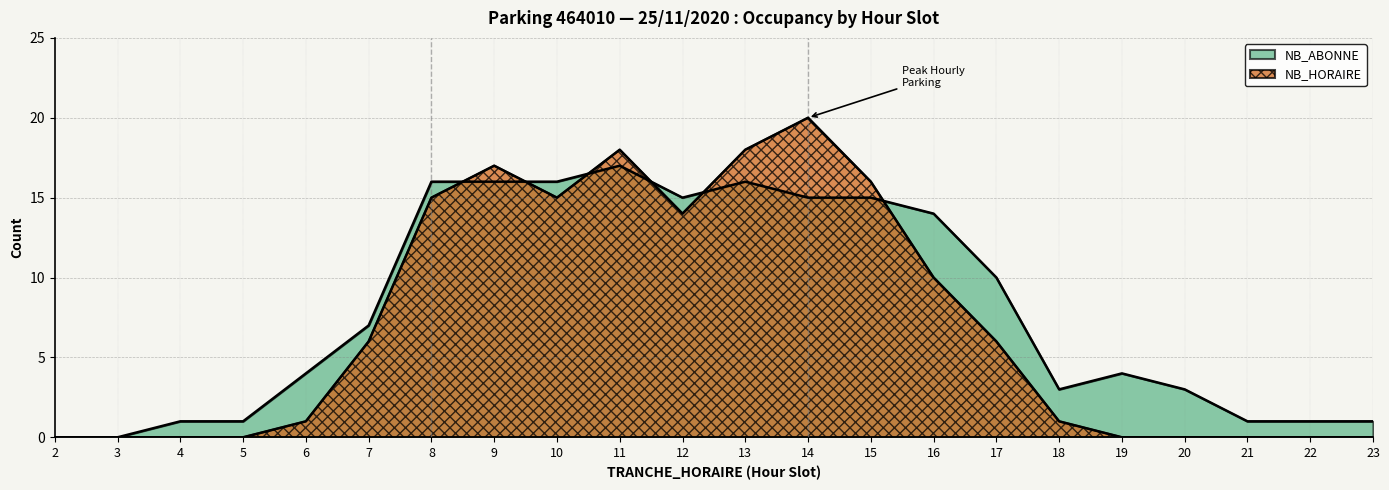

How many interior local valleys does the NB_HORAIRE series have?

2